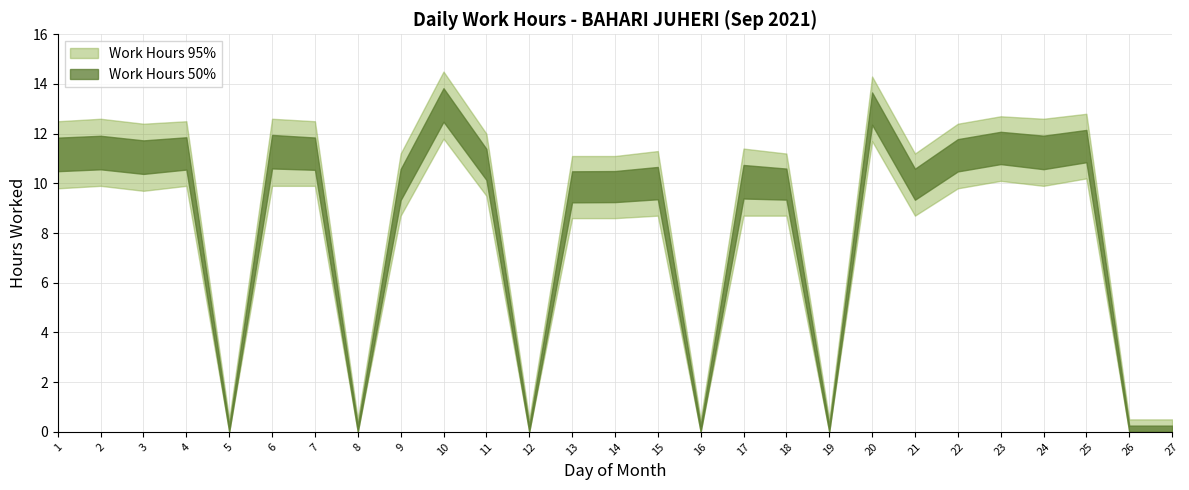

What is the average value?

8.1